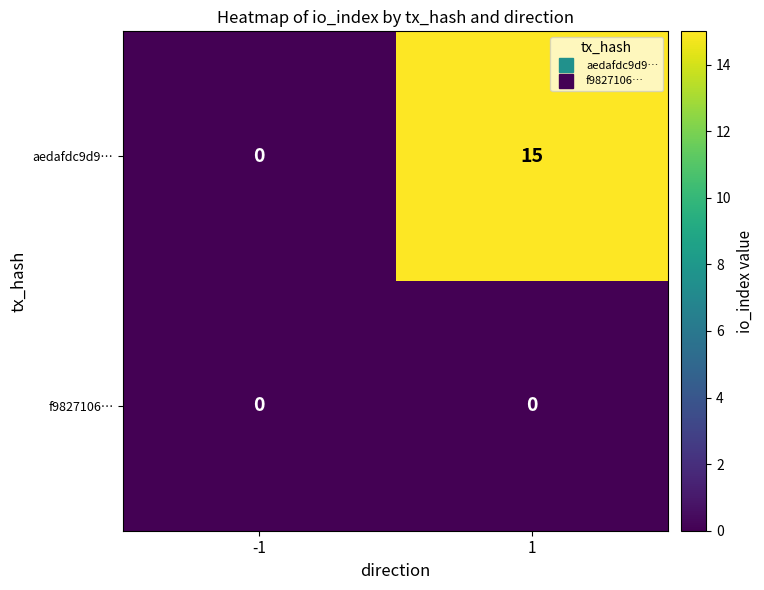

List the series in order of their peak value, highest first.

aedafdc9d9…, f9827106…